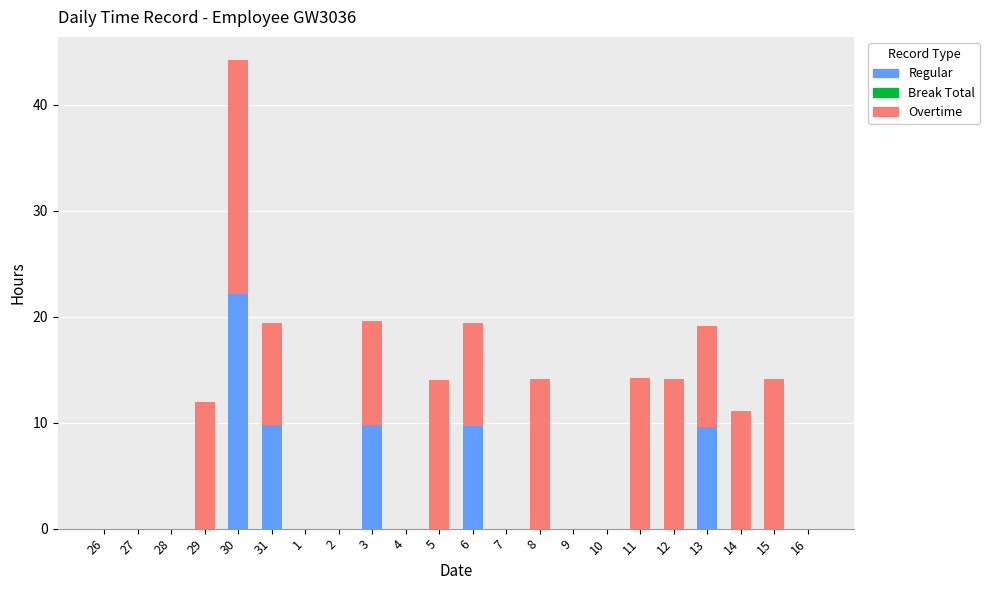

What is the highest value of the Regular series?

22.1